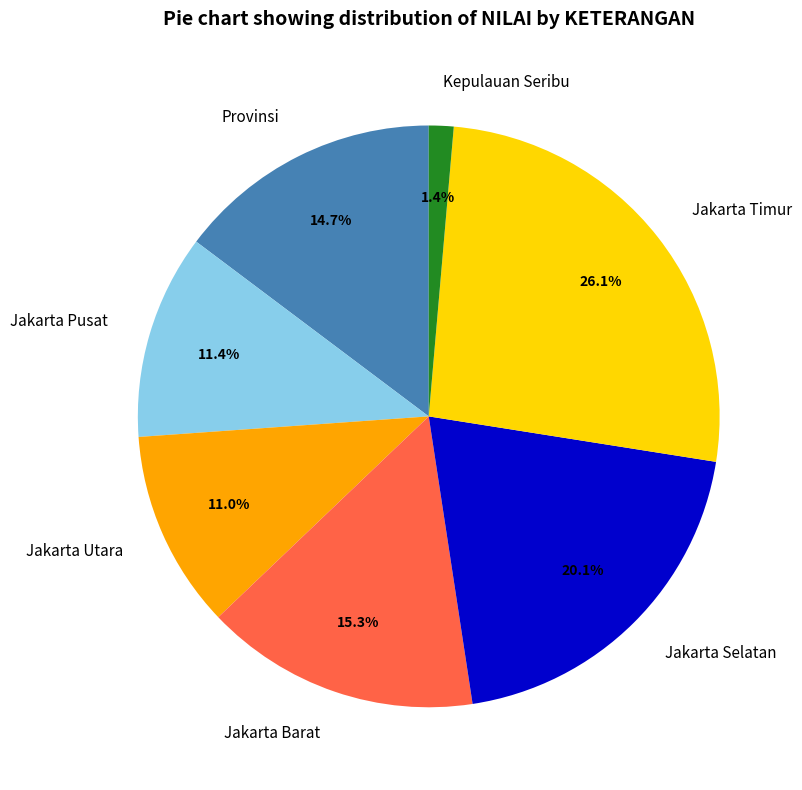

What is the smallest slice in the pie chart?

Kepulauan Seribu